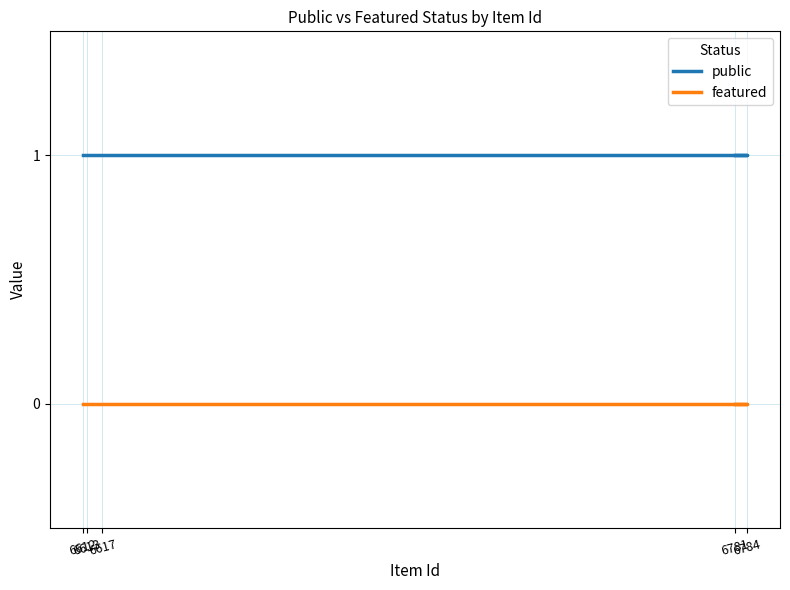

Rank the series at 6613 from lowest to highest value.

featured, public